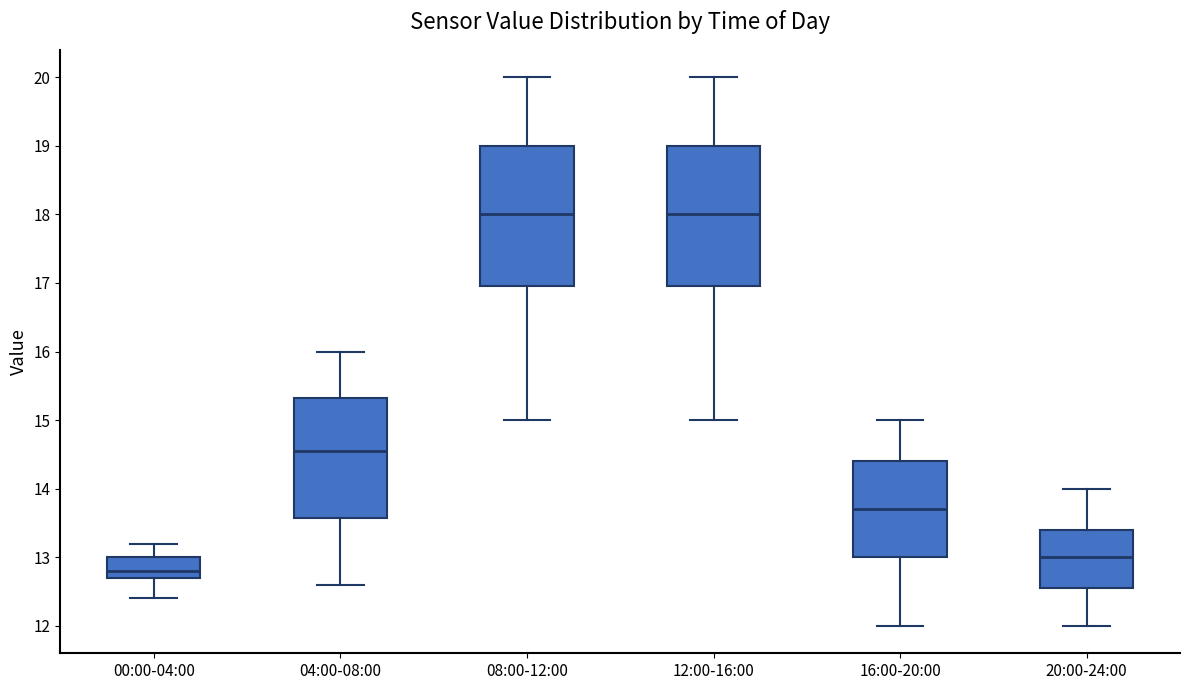

Where is the lower edge of the box for 12:00-16:00 on the y-axis? The values are not printed on the chart, so give them approximately, as read against the axis.

17.0